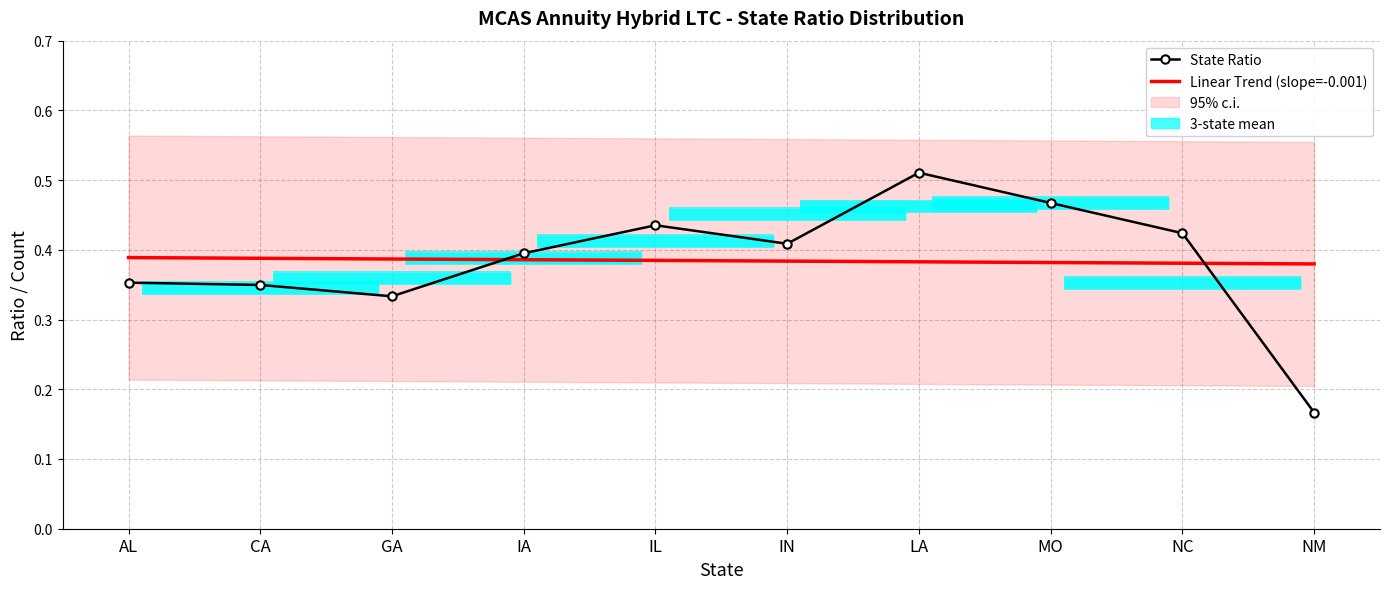

Which series has the largest total across all categories?

State Ratio